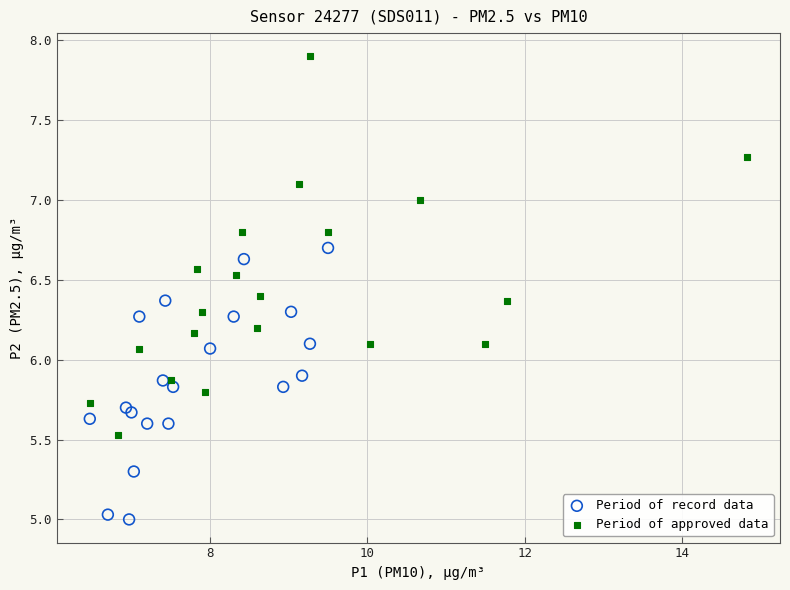

Which series reaches the maximum Y coordinate?

Period of approved data